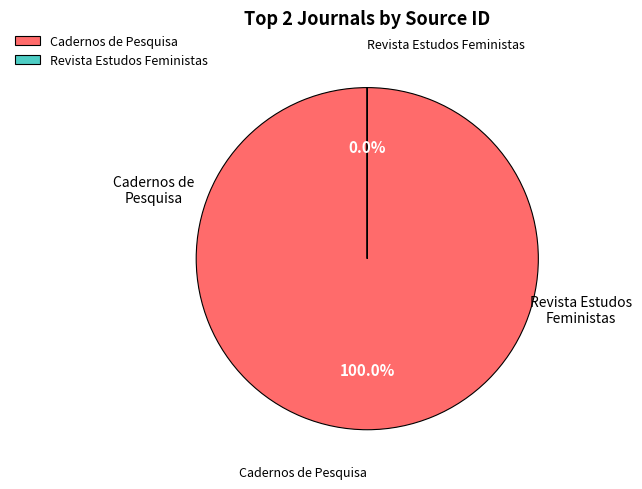

To the nearest percent, what percentage of the pie is Cadernos de Pesquisa?

100%